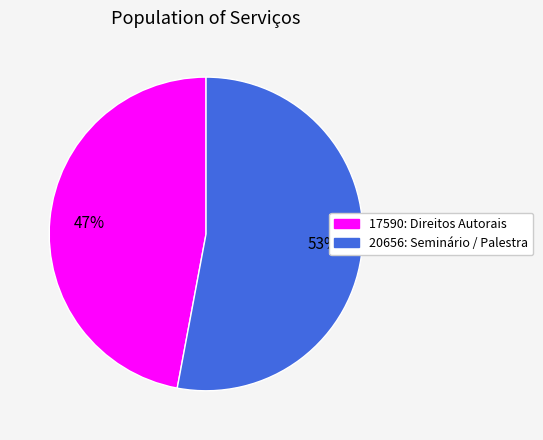

What percentage is the 17590: Direitos Autorais slice, to the nearest percent?

47%